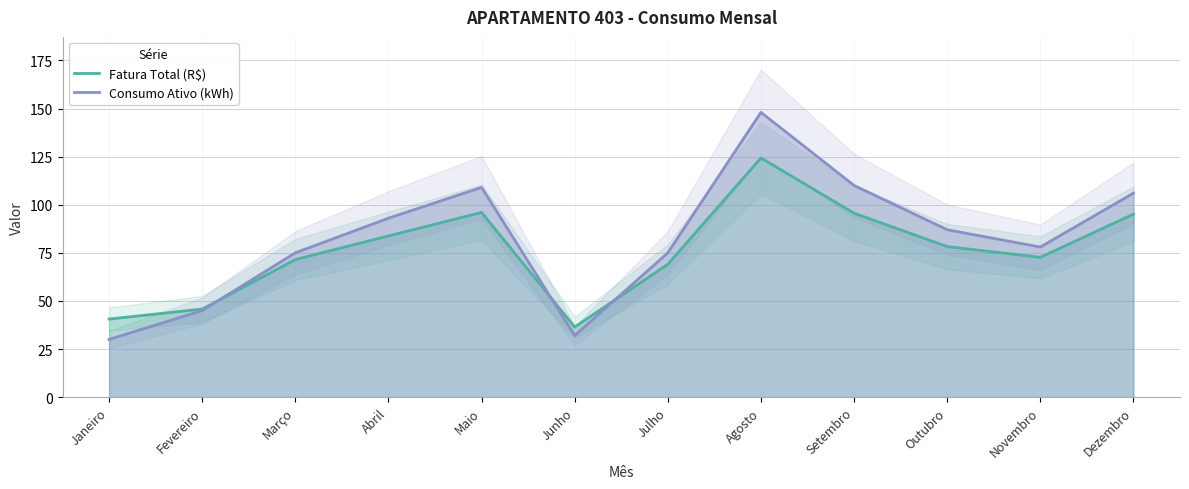

What is the value of the Consumo Ativo (kWh) point at the 12th from the left?

106.0